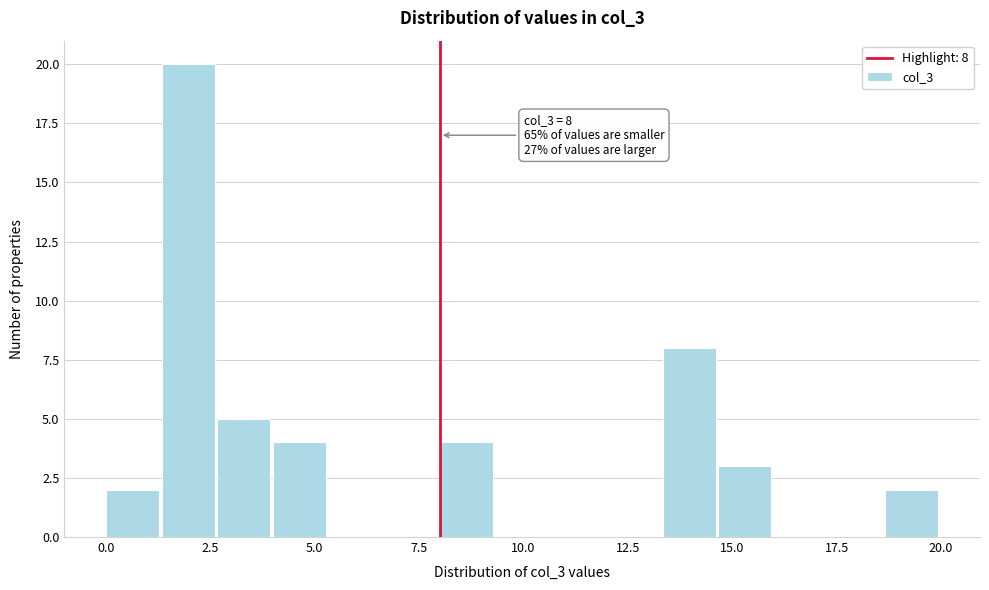

Read against the x-axis, roughly where is the centre of the tallest bar?

2.0